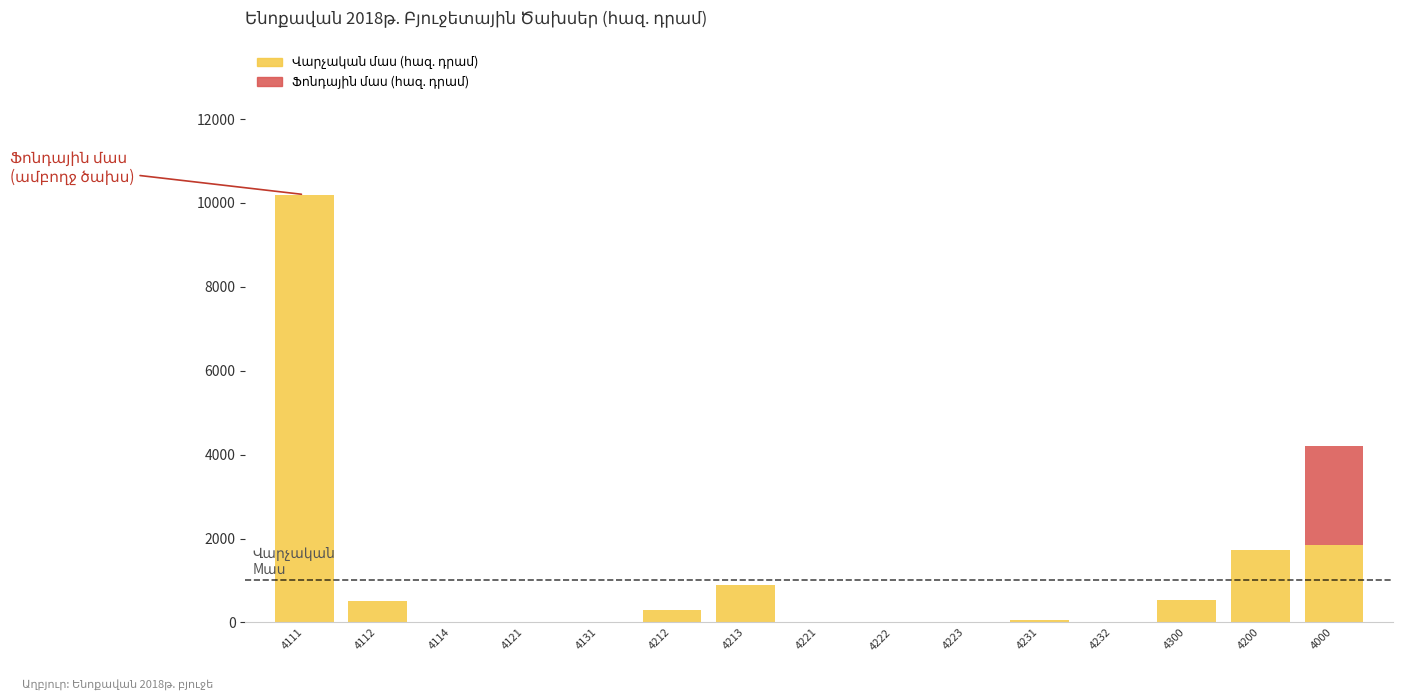

At which category is the sum across all series the highest?

4111